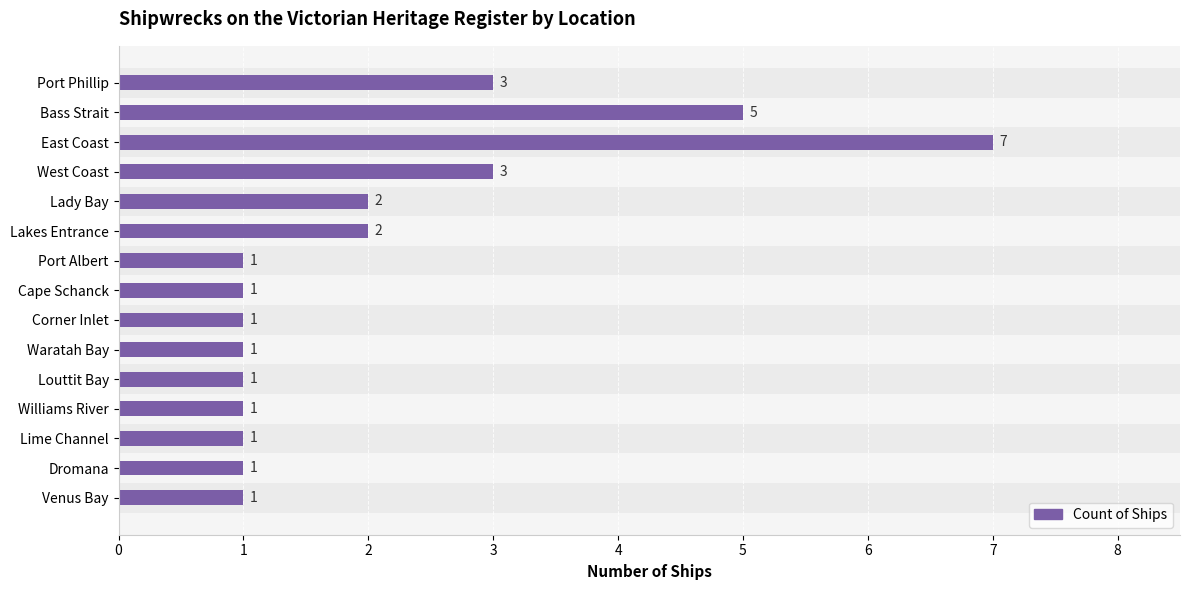

The value at Port Phillip is 3. True or false?

True